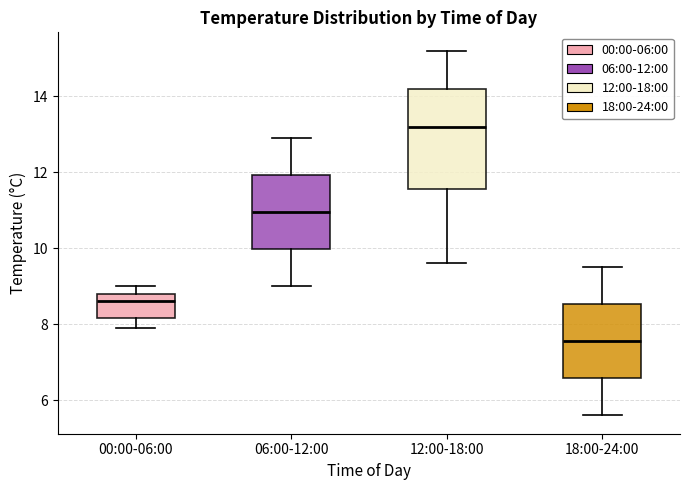

Which box's median line is the lowest?

18:00-24:00